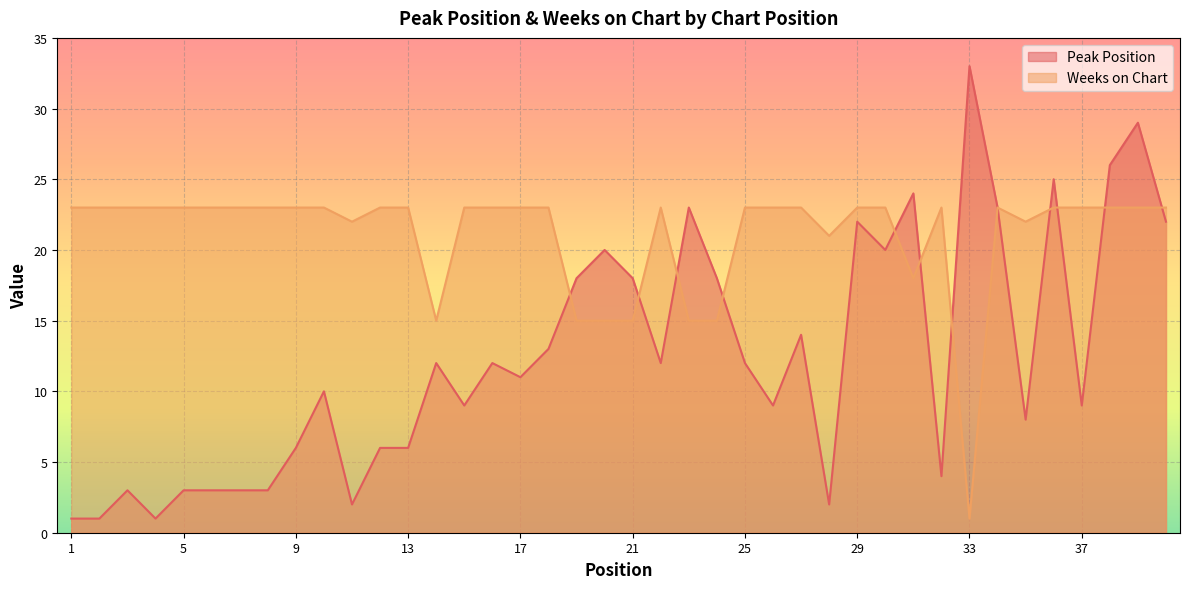

Which series has the largest total across all categories?

Weeks on Chart